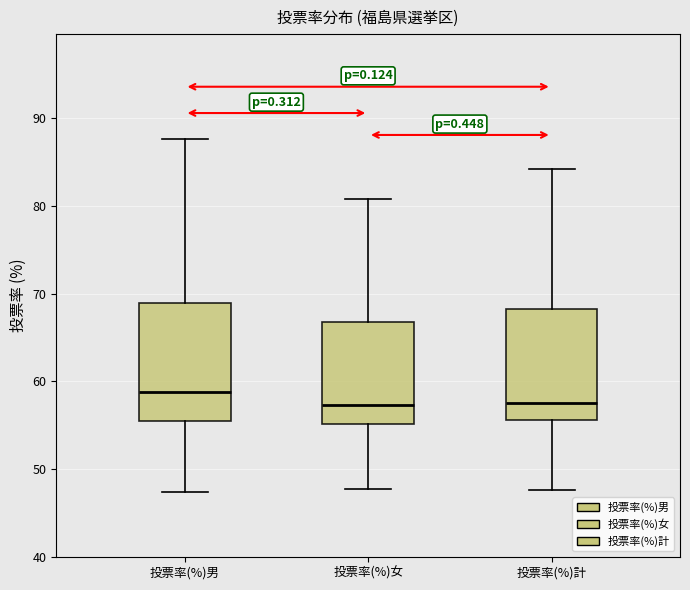

Reading left to right, read every box against the y-axis: the position of its median line, the range the box covers, and the ends of its whiskers. The values are not printed on the chart, so give them approximately, as read against the axis.

投票率(%)男: median 59, box 55 to 69, whiskers 47 to 88
投票率(%)女: median 57, box 55 to 67, whiskers 48 to 81
投票率(%)計: median 58, box 56 to 68, whiskers 48 to 84